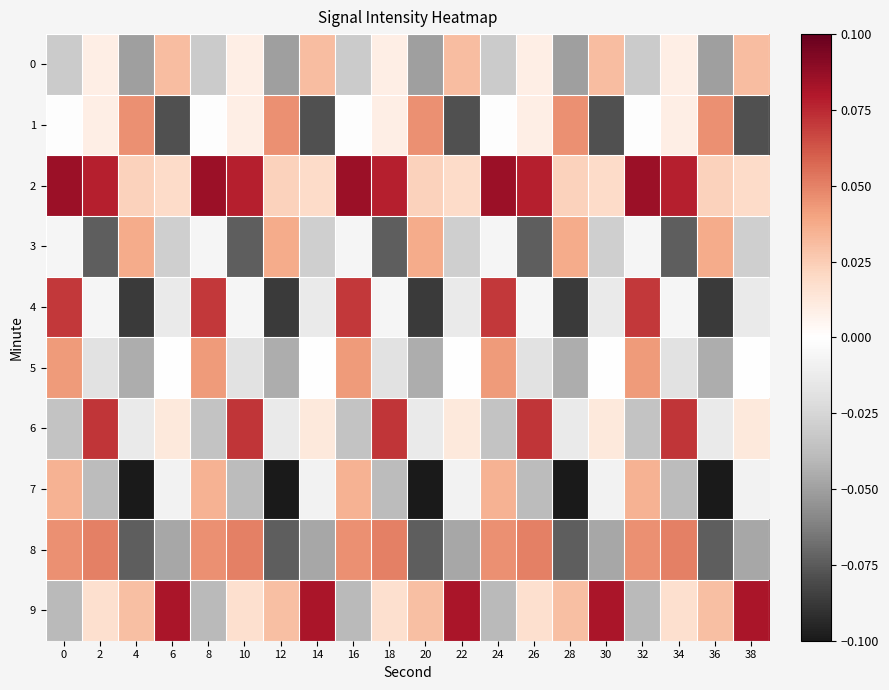

Which series has the widest spread of values?

4